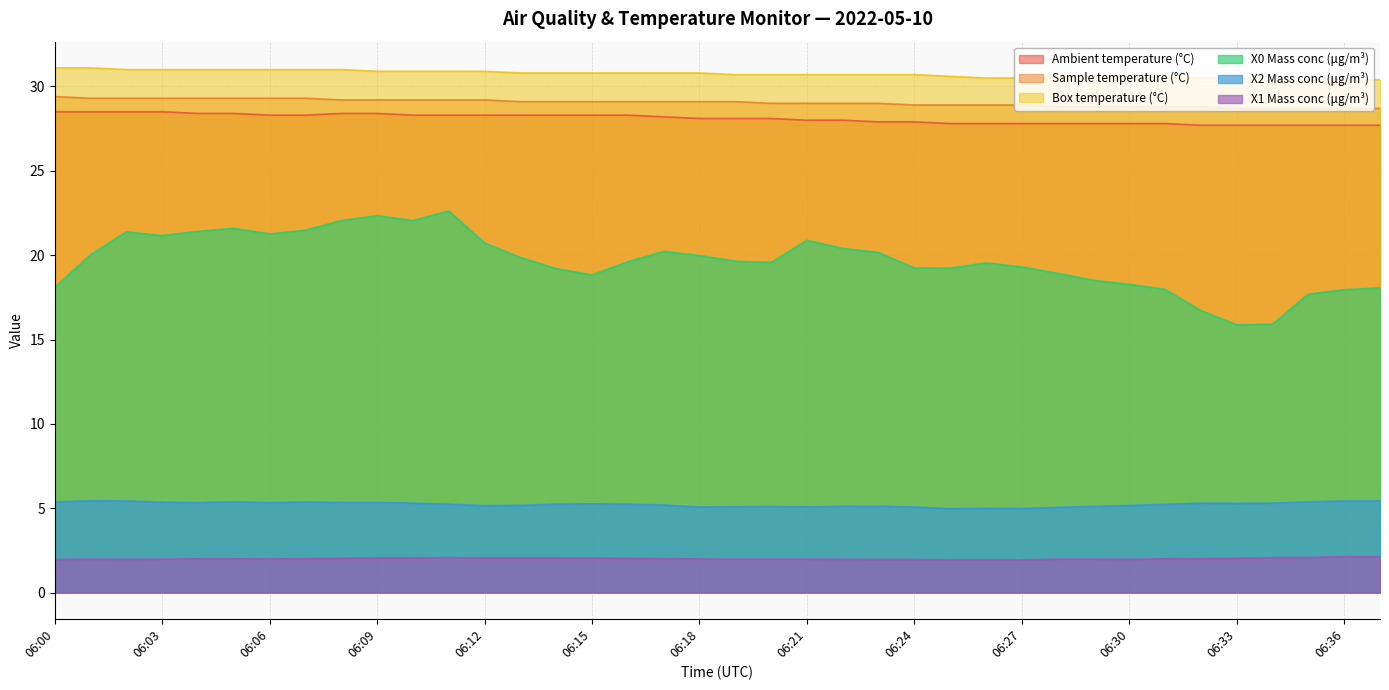

True or false: Box temperature (°C) has a value of 30.9 at 06:09.

True